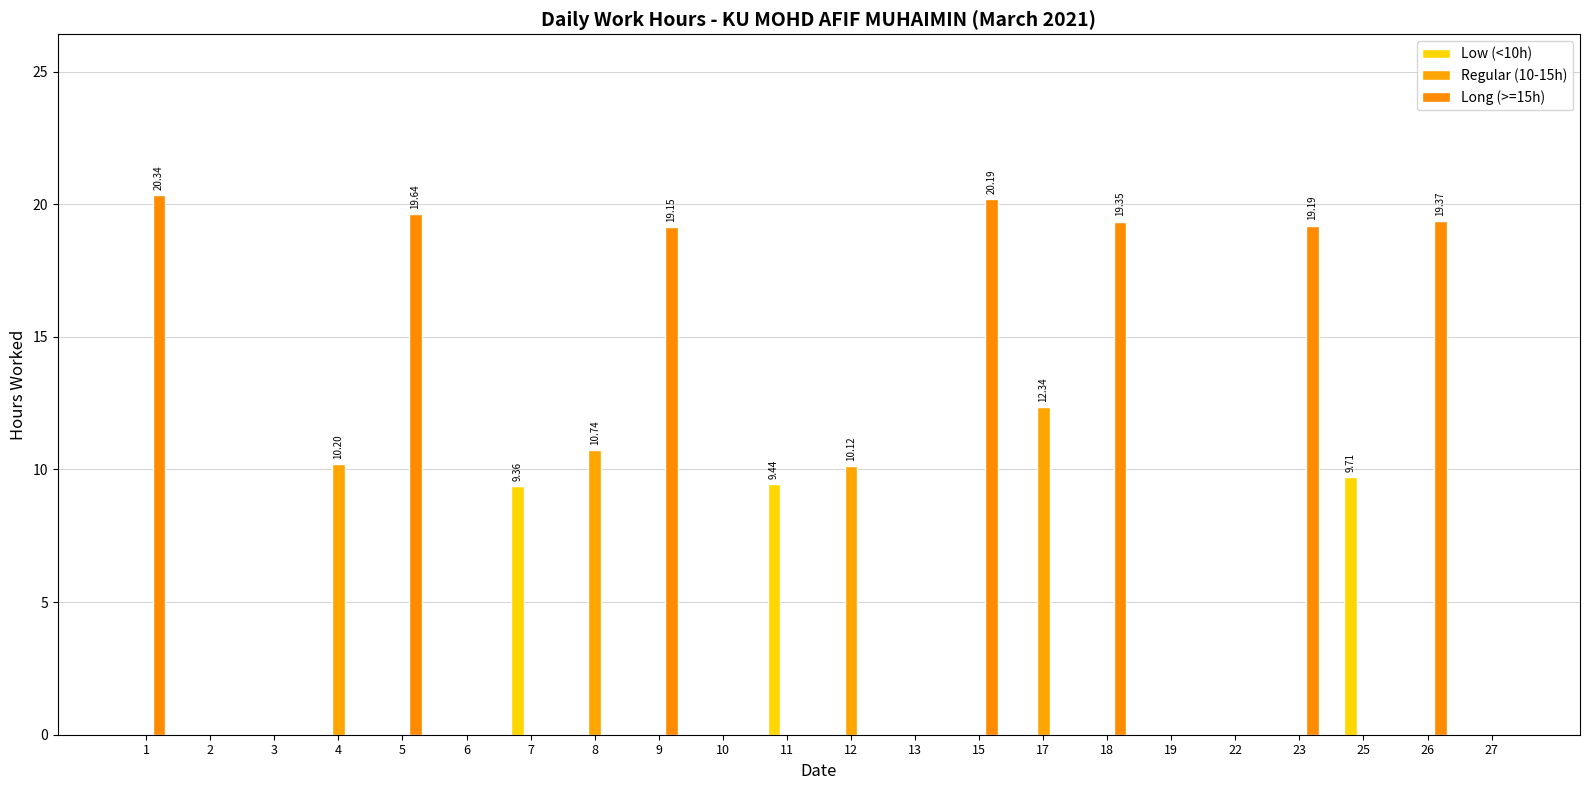

The Long (>=15h) series shows 19.4 at 18. True or false?

True